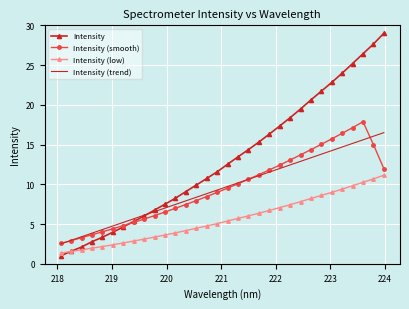

Which series has the largest range (max minus min)?

Intensity